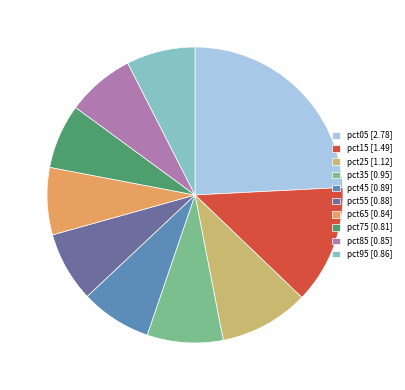

Between pct05 and pct55, which is larger?

pct05